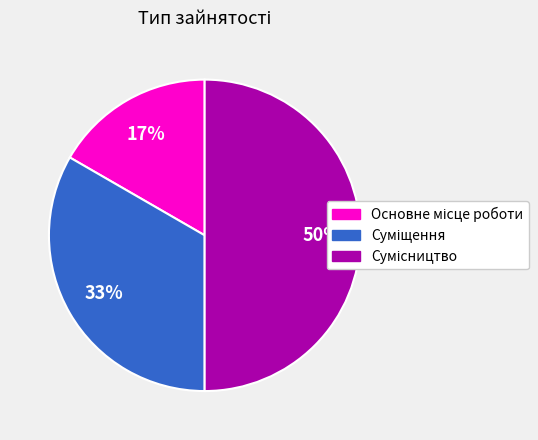

To the nearest percent, what is the average slice percentage?

33%